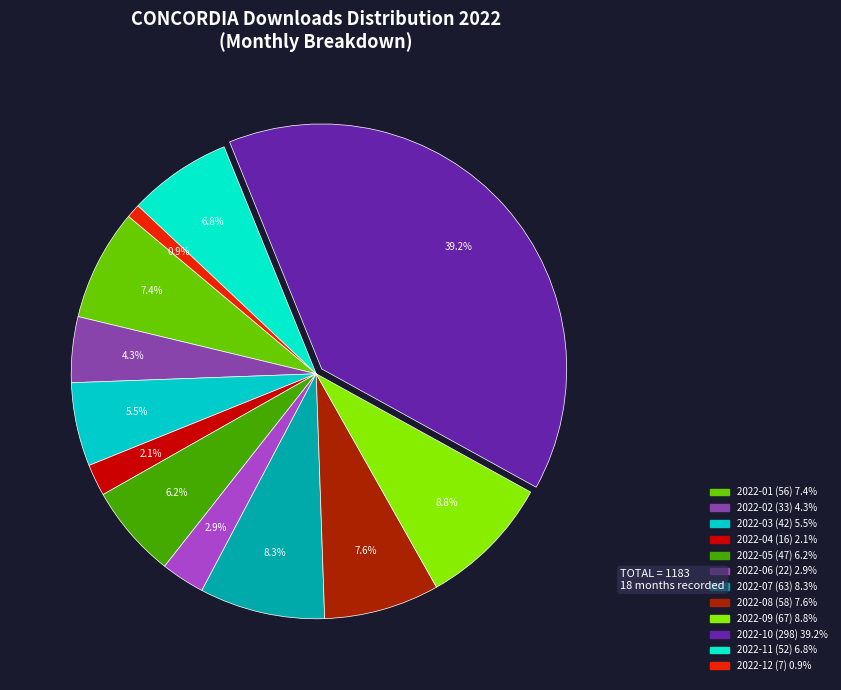

Count the number of slices in the pie.

12